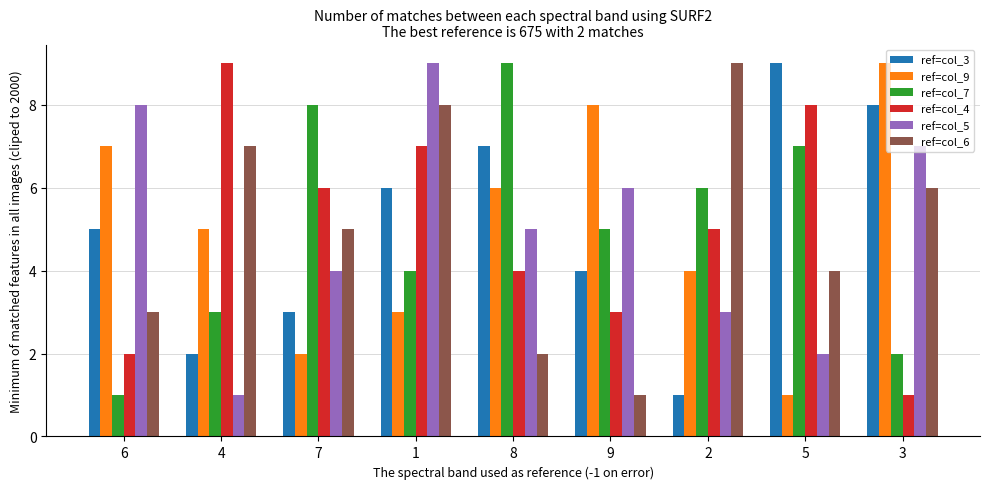

How many bars are there in total?

54